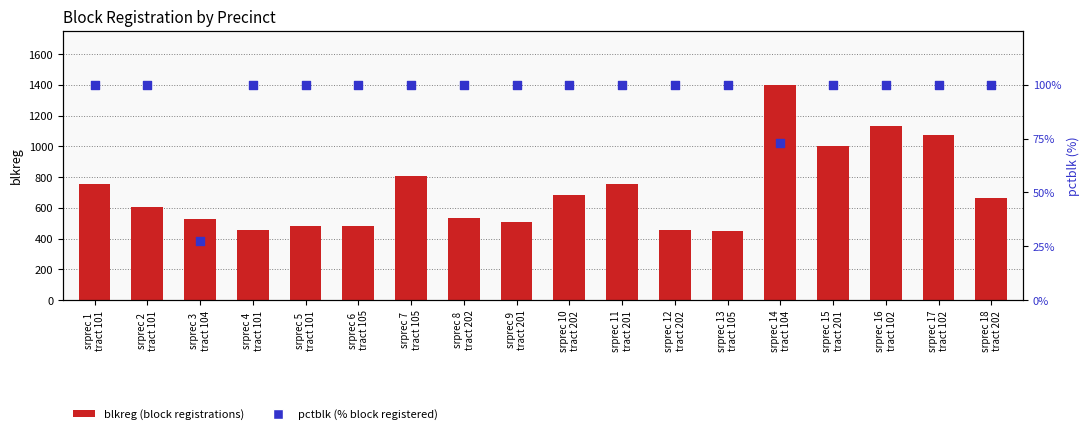

Which series reaches the minimum Y coordinate?

pctblk (% block registered)